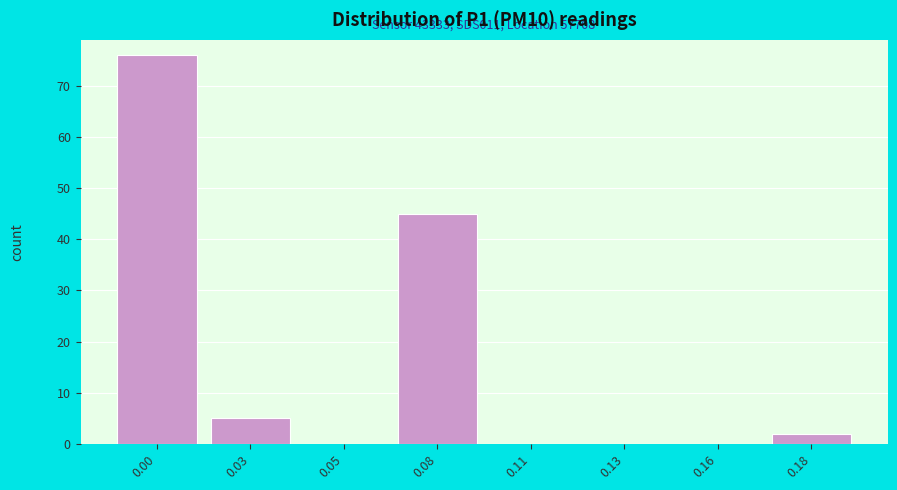

Reading left to right, transcribe all the data shown in this chart.

0.00=76	0.03=5	0.05=0	0.08=45	0.11=0	0.13=0	0.16=0	0.18=2